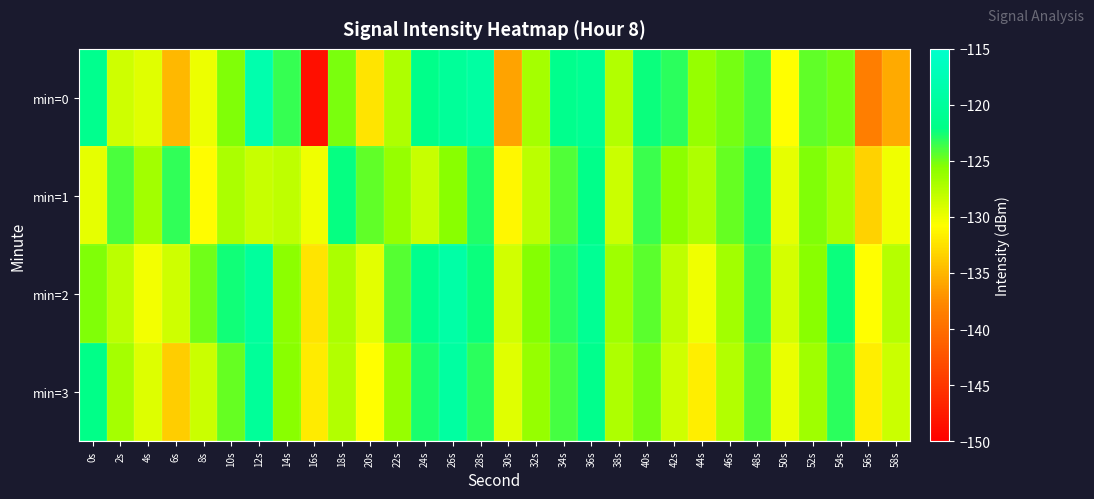

How many series are shown in this chart?

4